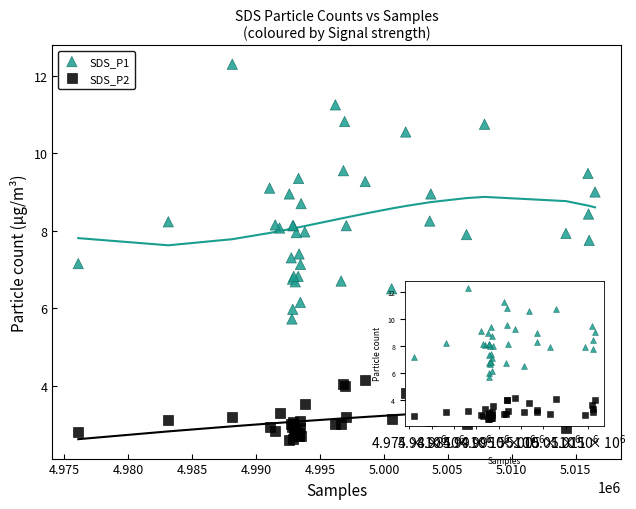

Which series has the largest Y range (max minus min)?

SDS_P1